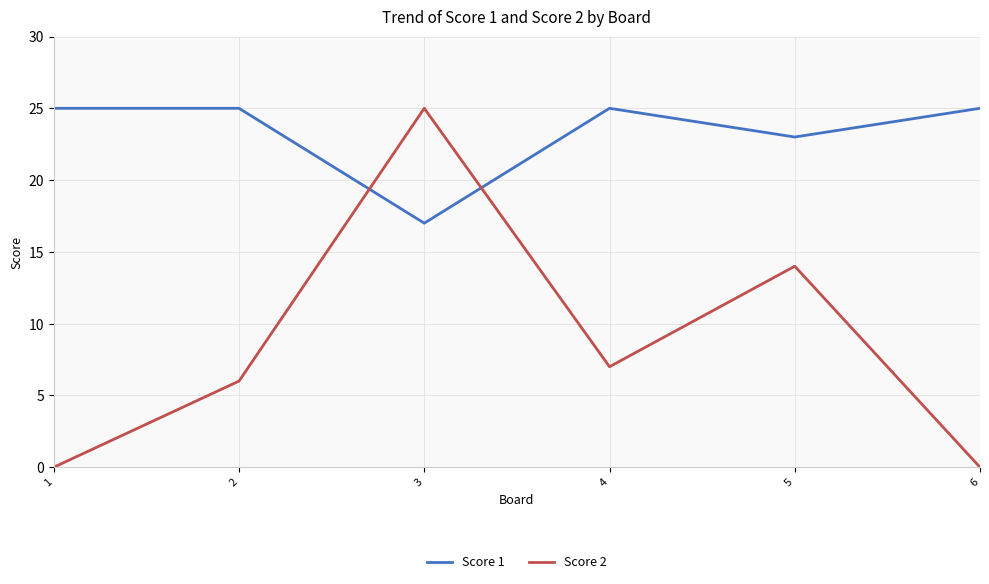

What are all the series names shown in the legend?

Score 1, Score 2